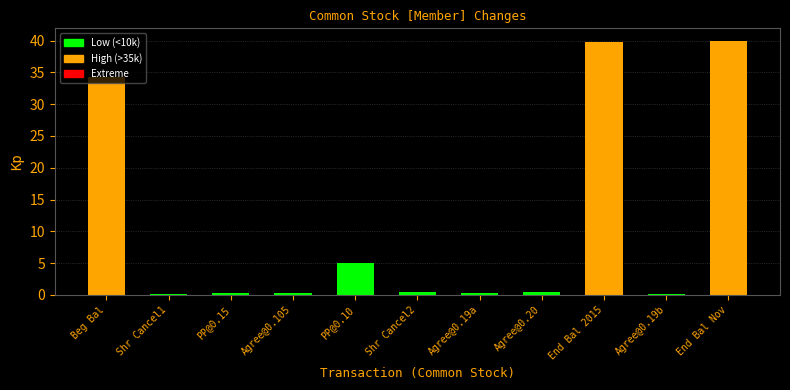

What is the sum of all values?

121.0